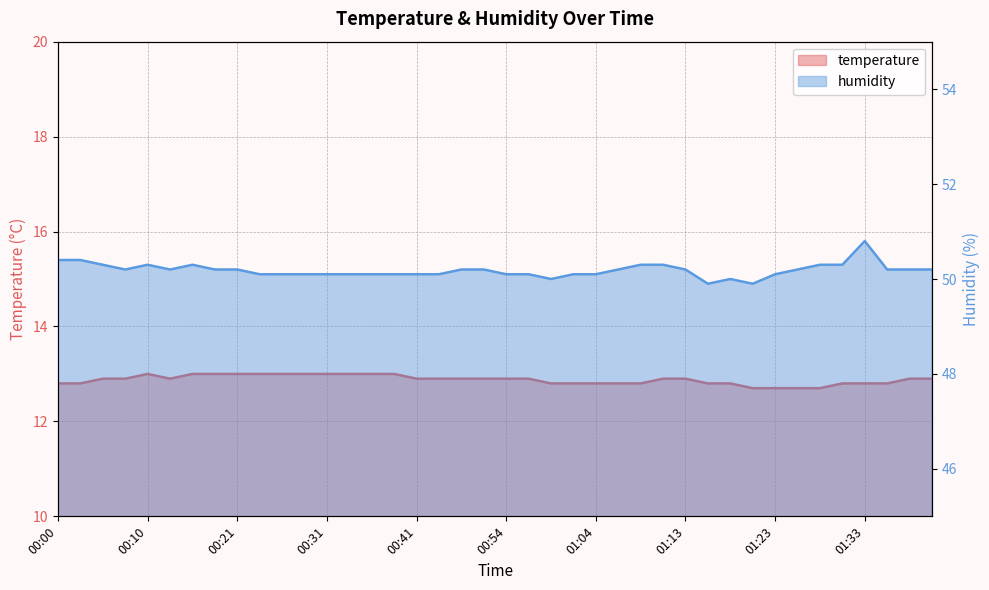

True or false: temperature and humidity cross at least once.

False